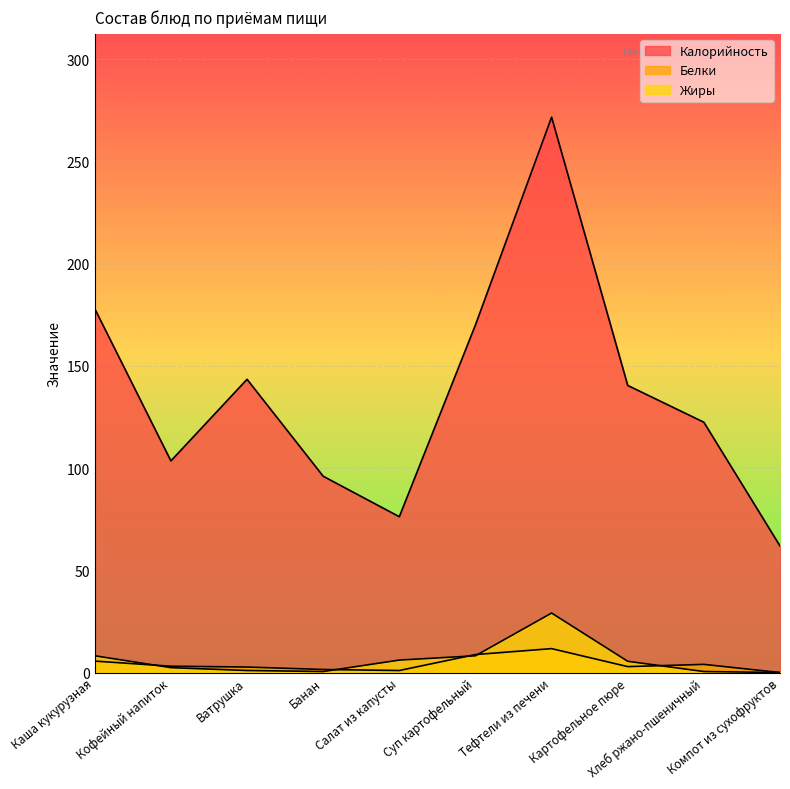

How many categories are shown in the chart?

10